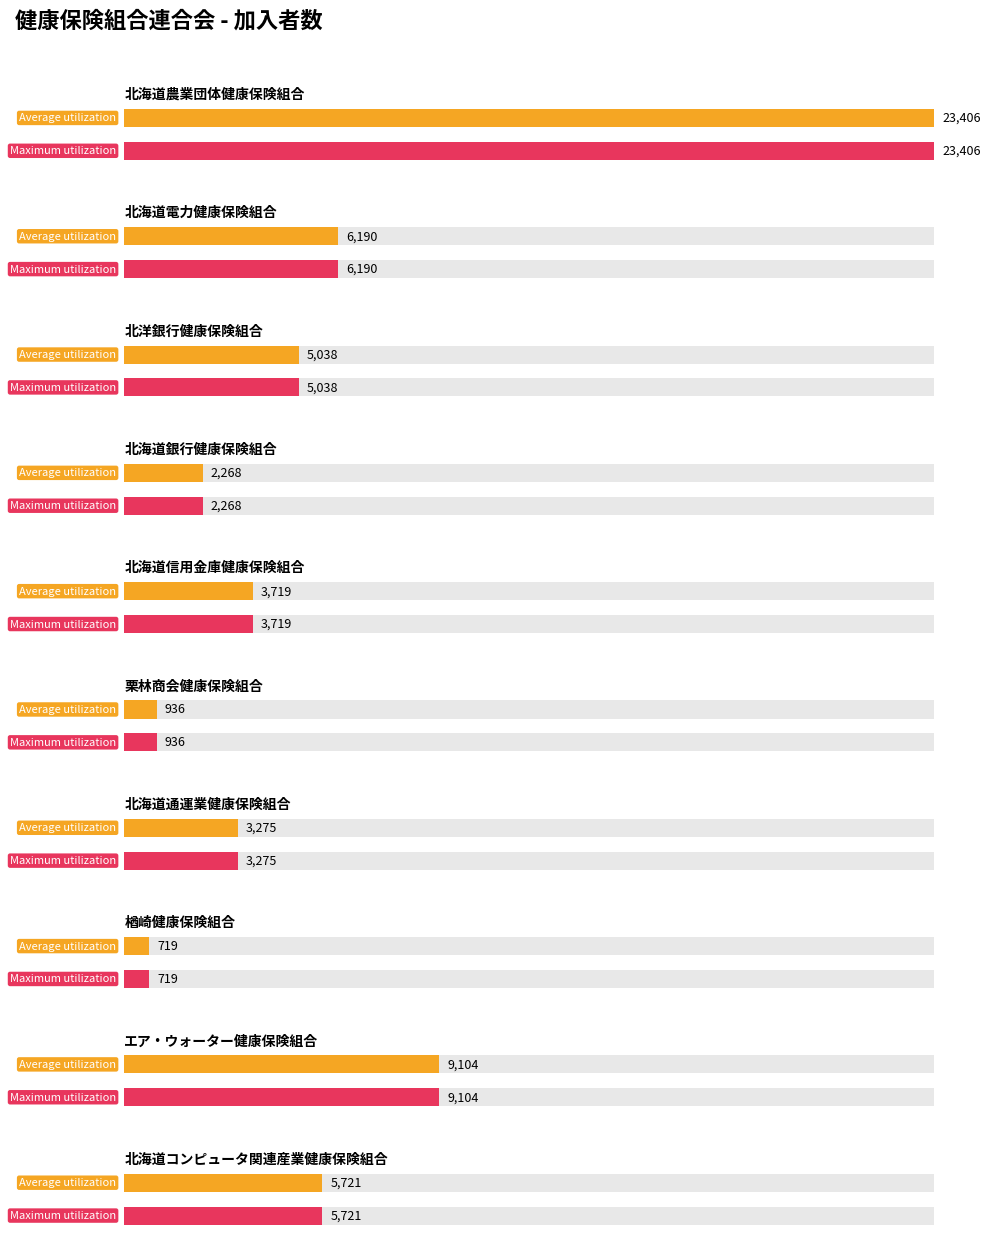

Are the bars horizontal?

Yes